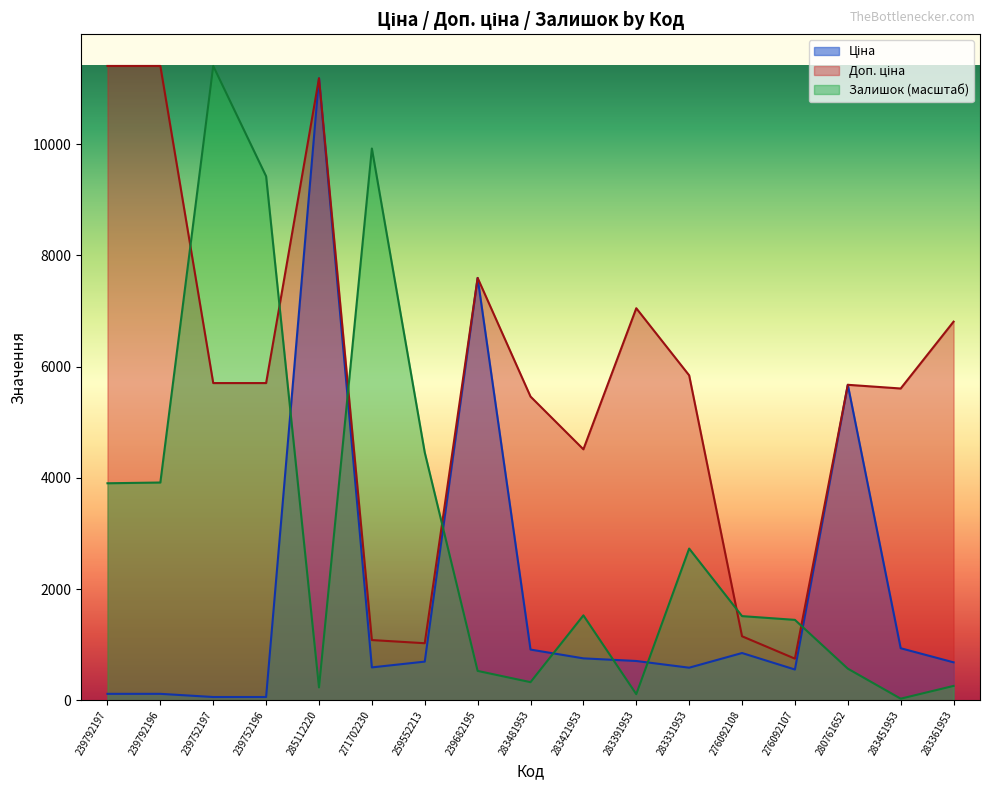

Is it true that Залишок equals 11410.0 at 239752197?

True